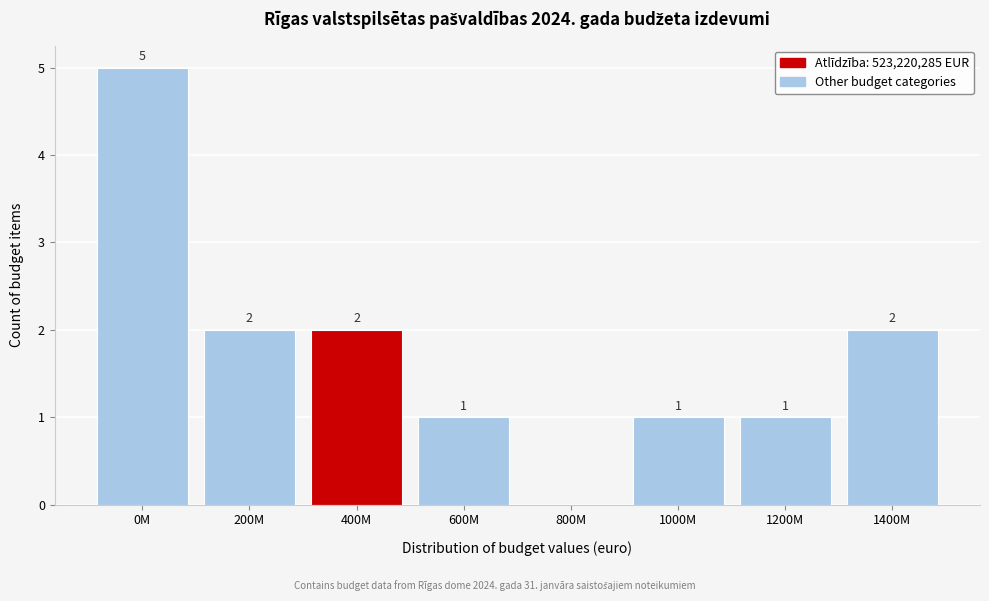

Reading left to right, transcribe all the data shown in this chart.

0M=5	200M=2	400M=2	600M=1	800M=0	1000M=1	1200M=1	1400M=2